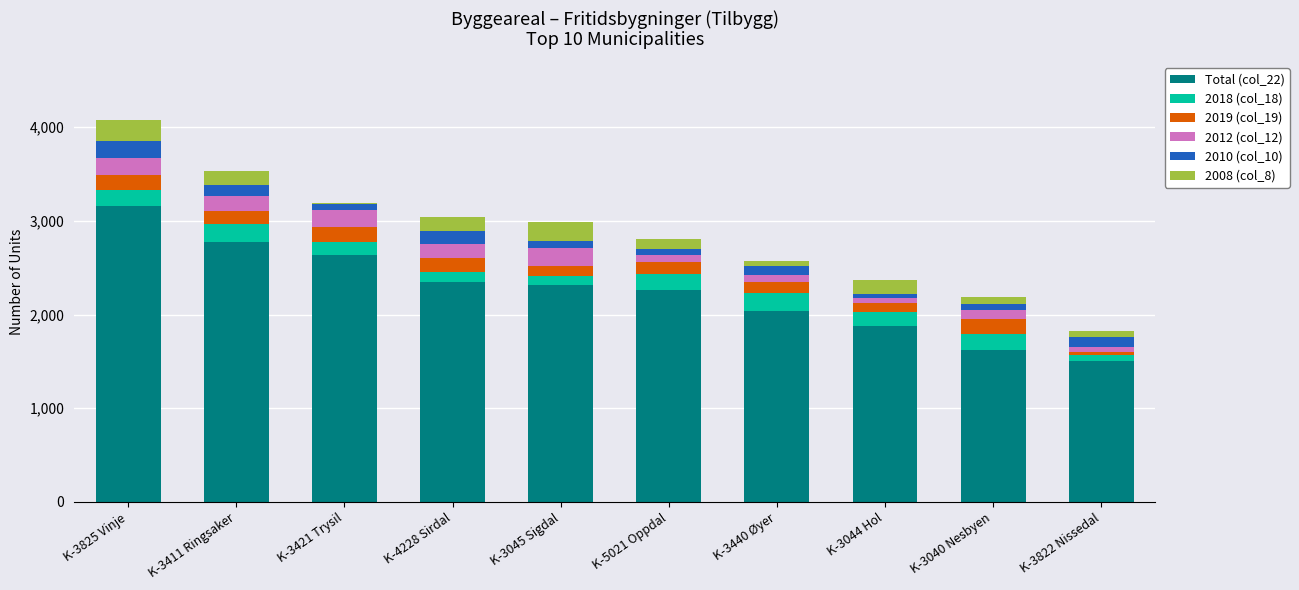

True or false: Total (col_22) has a value of 2263 at K-5021 Oppdal.

True